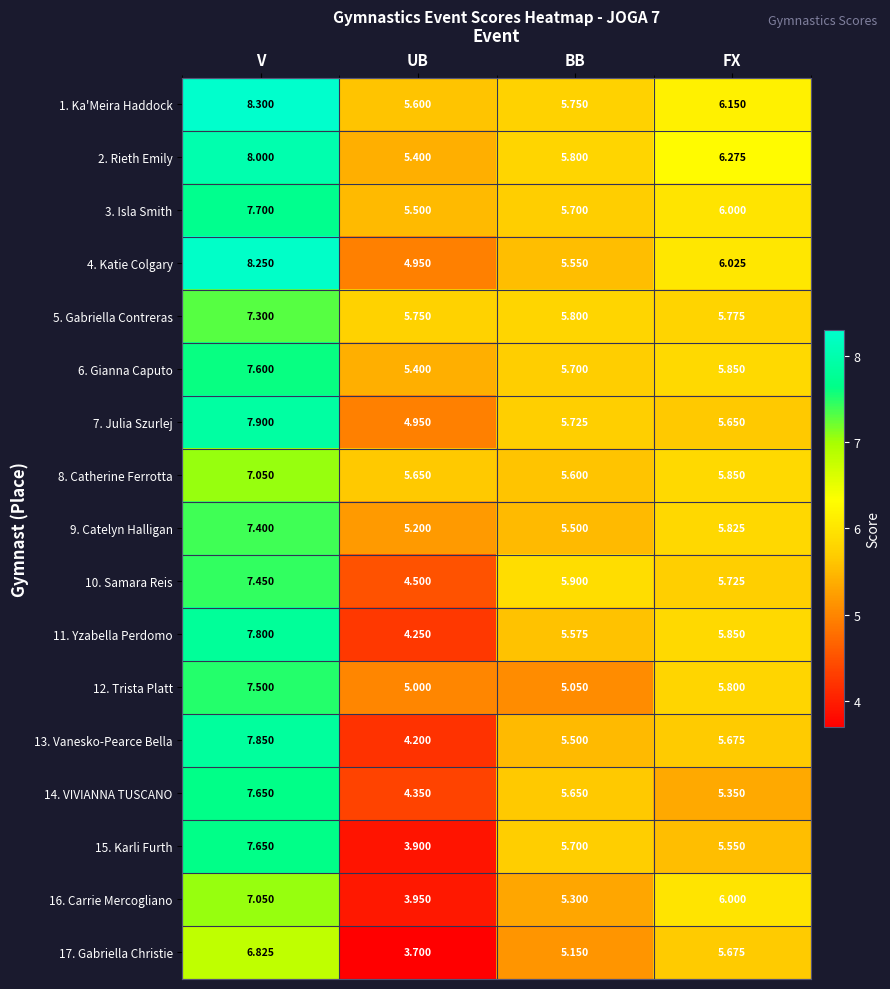

Which series changed the most between V and BB?

4. Katie Colgary